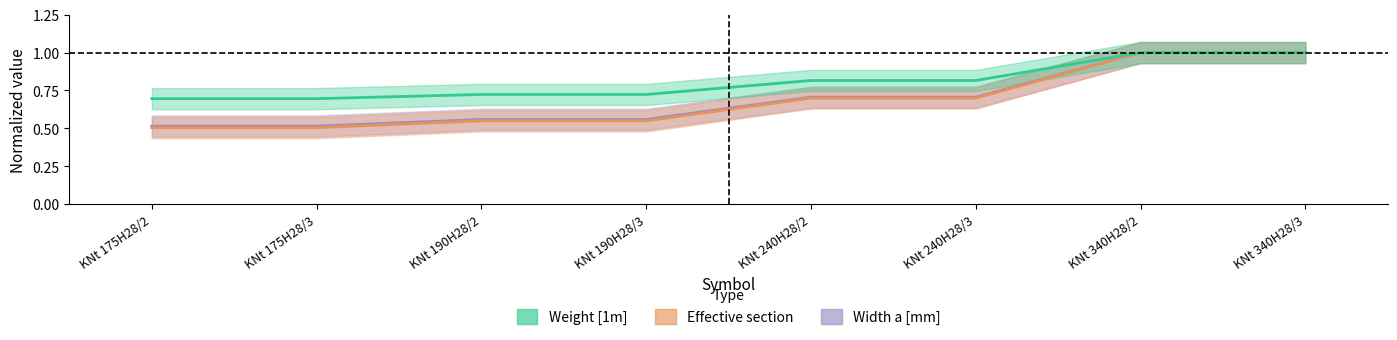

The Width a [mm] series shows 0.7 at KNt 190H28/2. True or false?

True